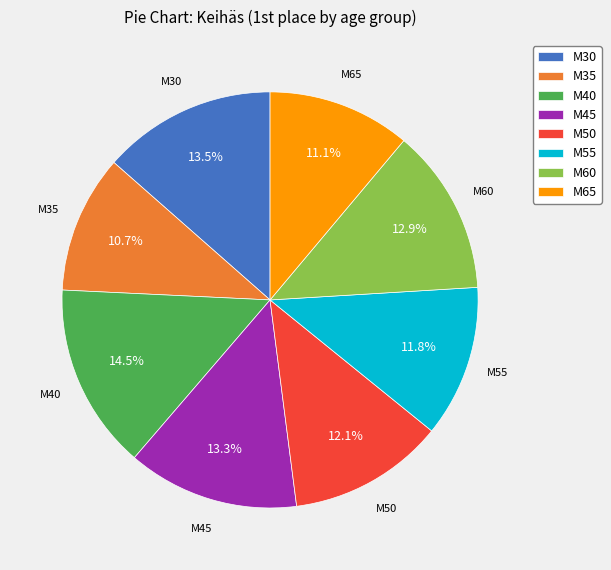

Combined, do M65 and M45 account for over 50%?

No